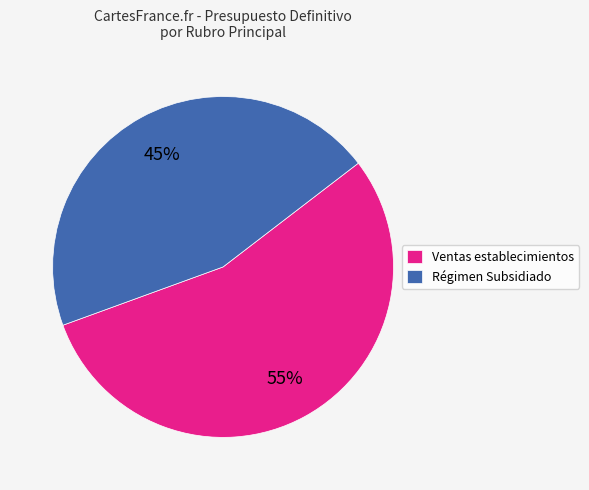

Rank the categories by value from lowest to highest.

Régimen Subsidiado, Ventas establecimientos